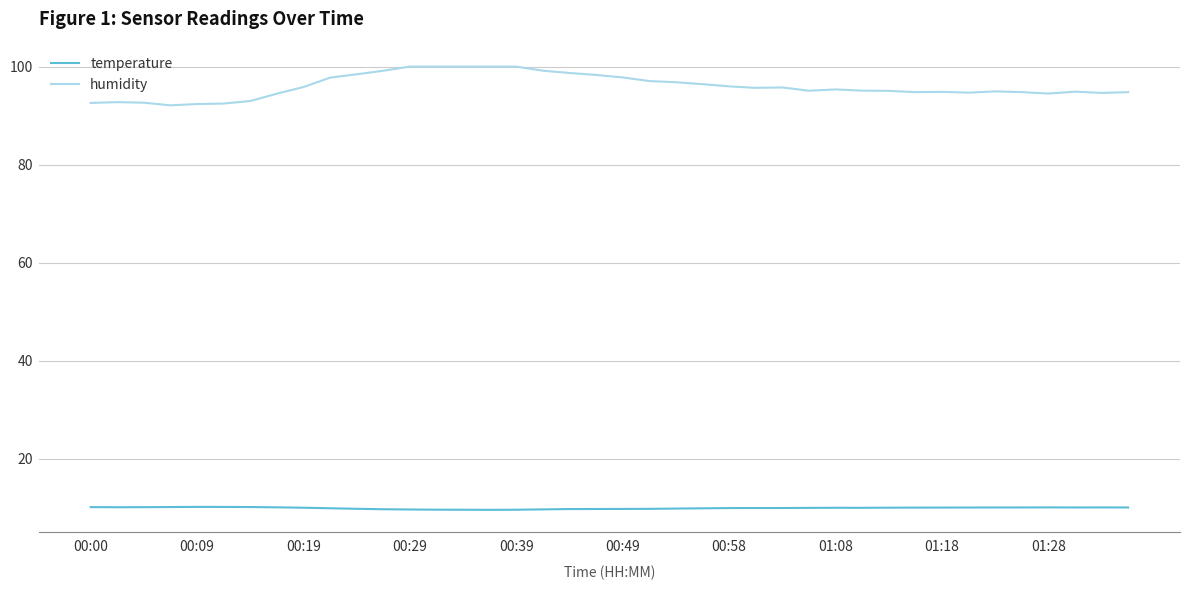

Which series has the widest spread of values?

humidity